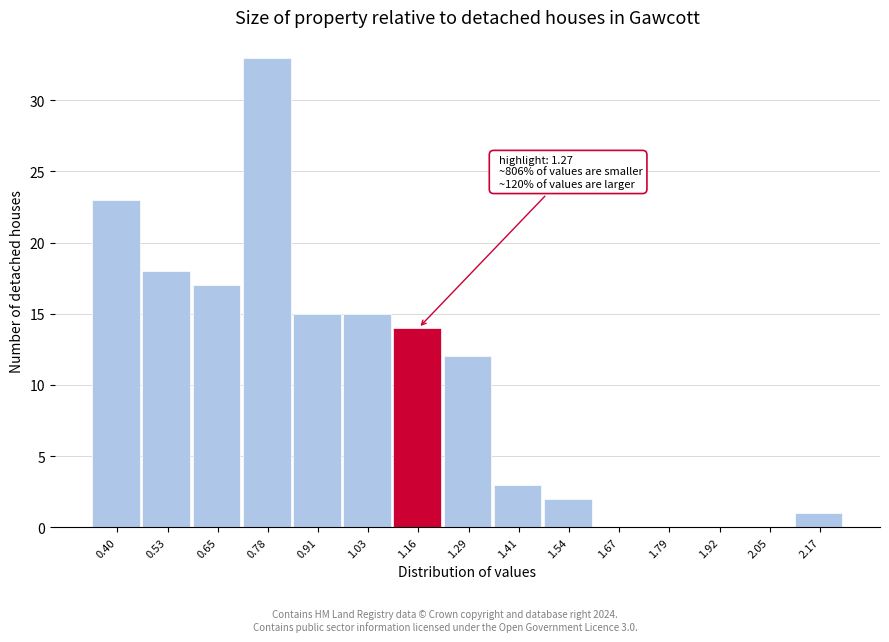

Reading left to right, transcribe all the data shown in this chart.

0.40=23	0.53=18	0.65=17	0.78=33	0.91=15	1.03=15	1.16=14	1.29=12	1.41=3	1.54=2	1.67=0	1.79=0	1.92=0	2.05=0	2.17=1